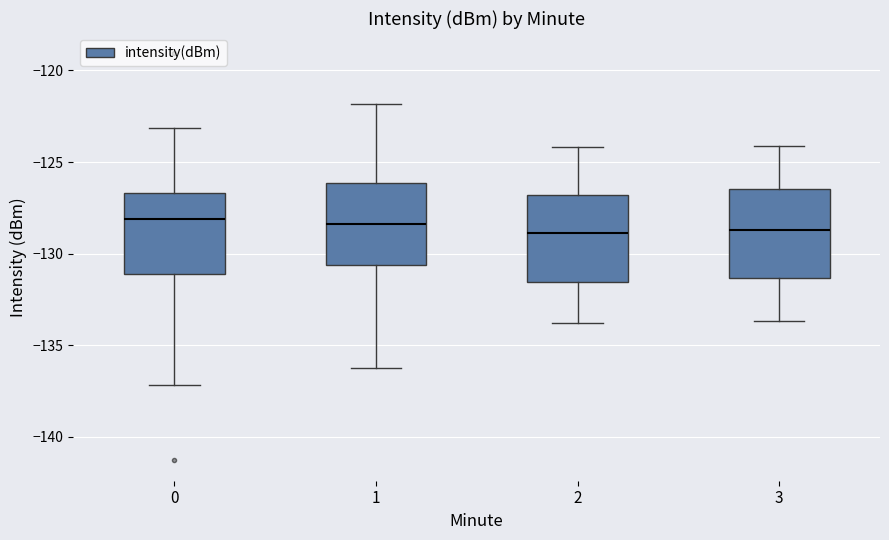

Reading left to right, transcribe this box plot: for each box, give where its median line is, the range the box spans, and where its two whiskers end, as read against the y-axis. The values are not printed on the chart, so give them approximately, as read against the axis.

0: median -128.0, box -131.0 to -126.5, whiskers -137.0 to -123.0
1: median -128.5, box -130.5 to -126.0, whiskers -136.0 to -122.0
2: median -129.0, box -131.5 to -127.0, whiskers -134.0 to -124.0
3: median -128.5, box -131.5 to -126.5, whiskers -133.5 to -124.0